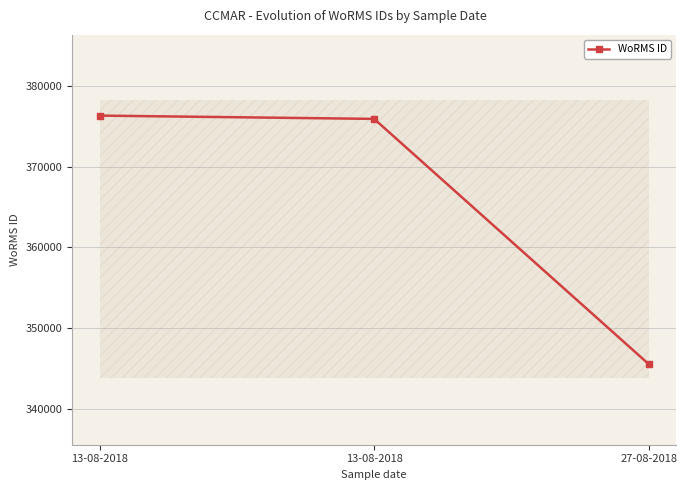

How many series are shown in this chart?

1